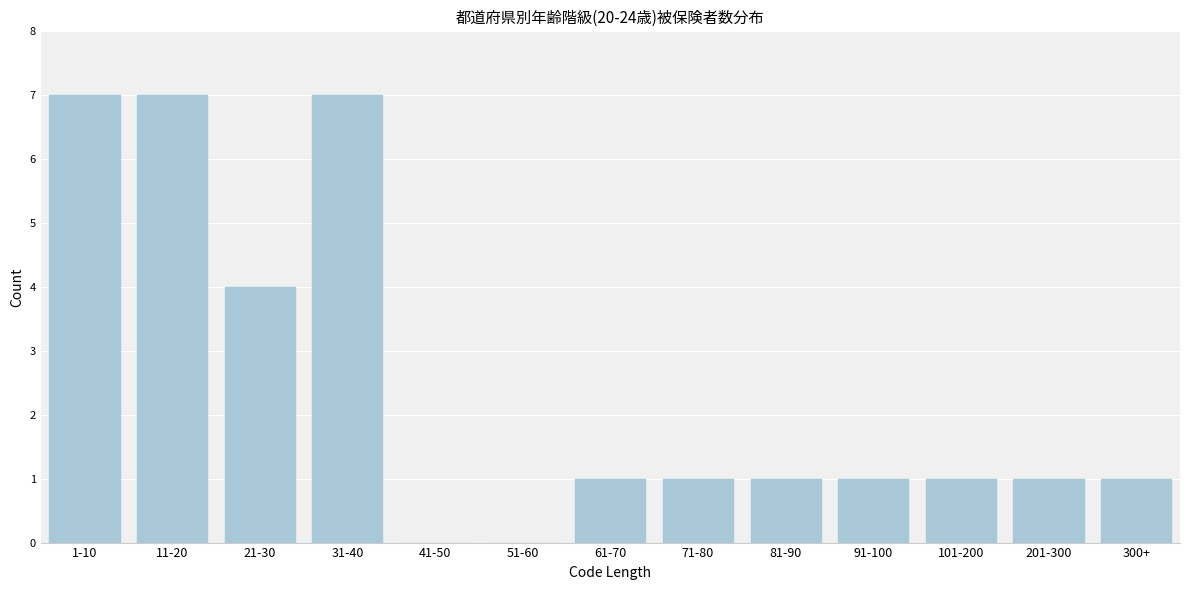

Reading left to right, list all the values displayed in this chart.

1-10=7	11-20=7	21-30=4	31-40=7	41-50=0	51-60=0	61-70=1	71-80=1	81-90=1	91-100=1	101-200=1	201-300=1	300+=1